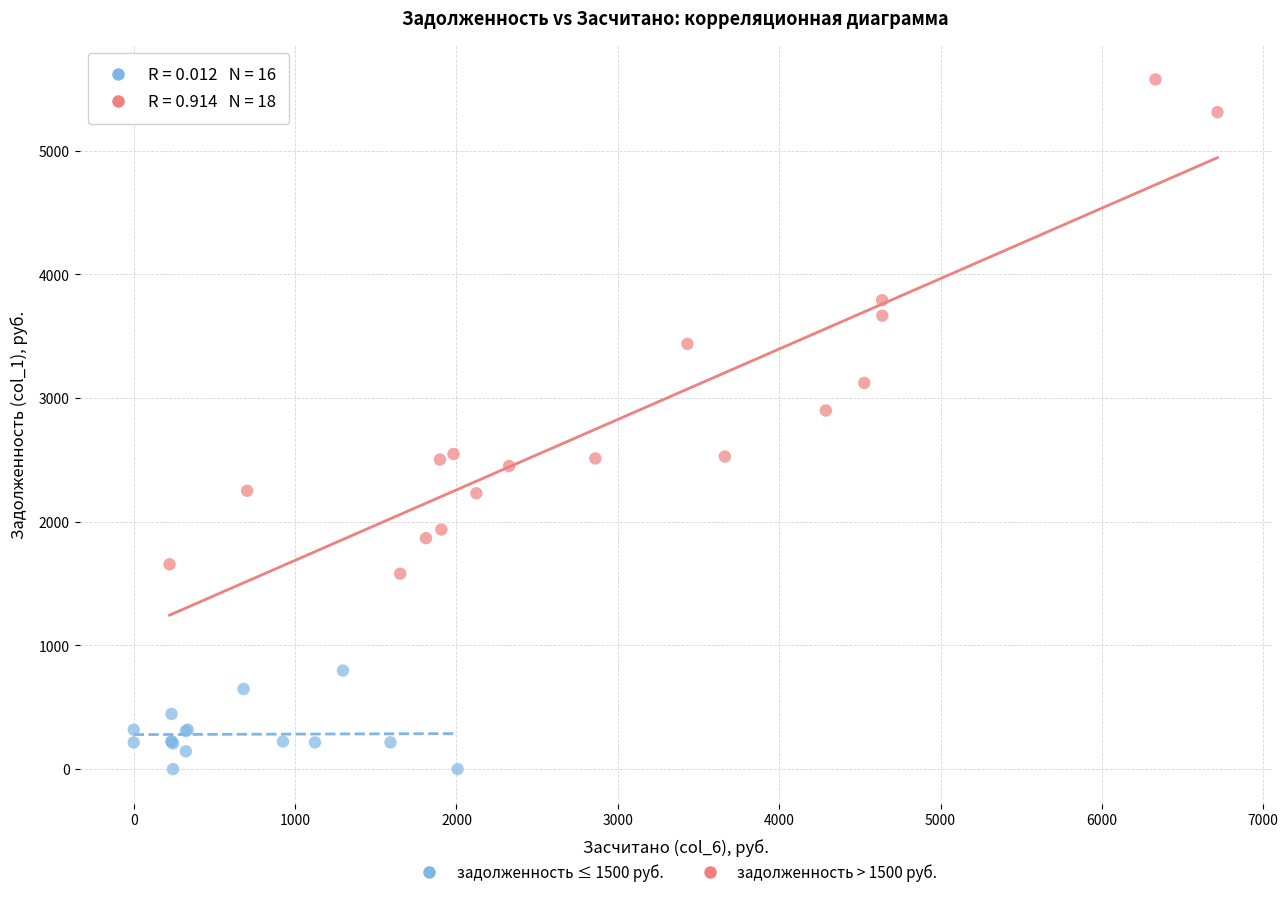

Which series has the widest spread of Y values?

задолженность > 1500 руб.